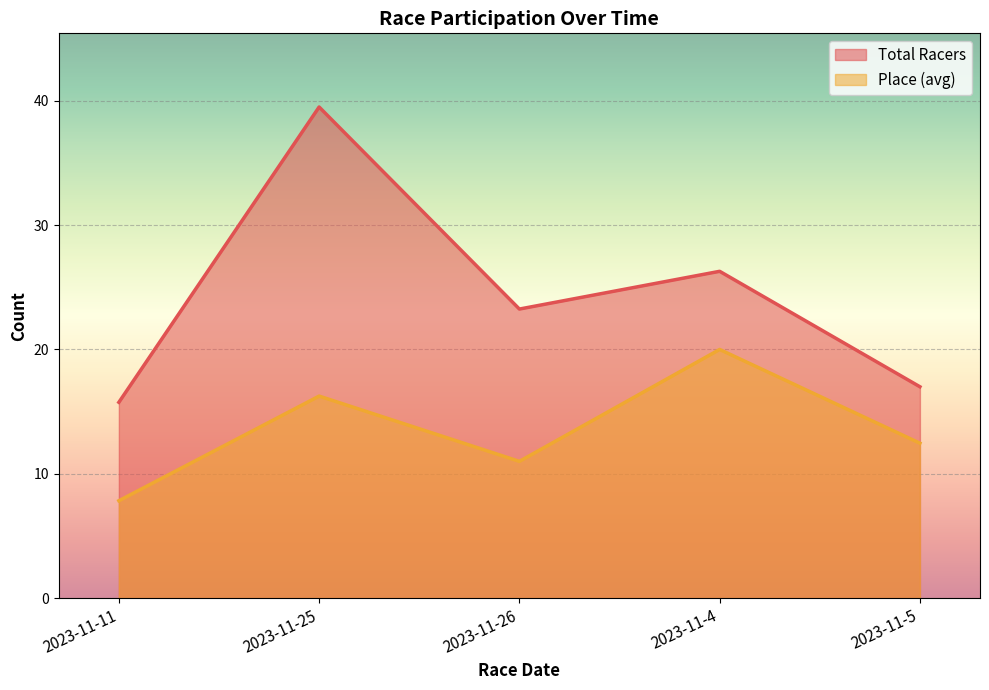

What is the greatest value displayed?

39.5